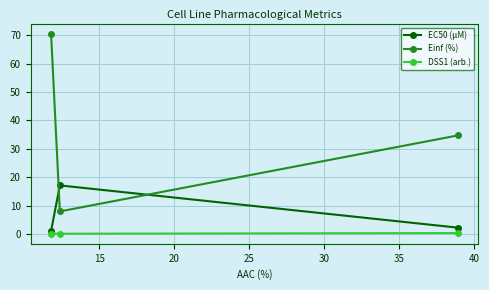

What is the maximum value shown in the chart?

70.6